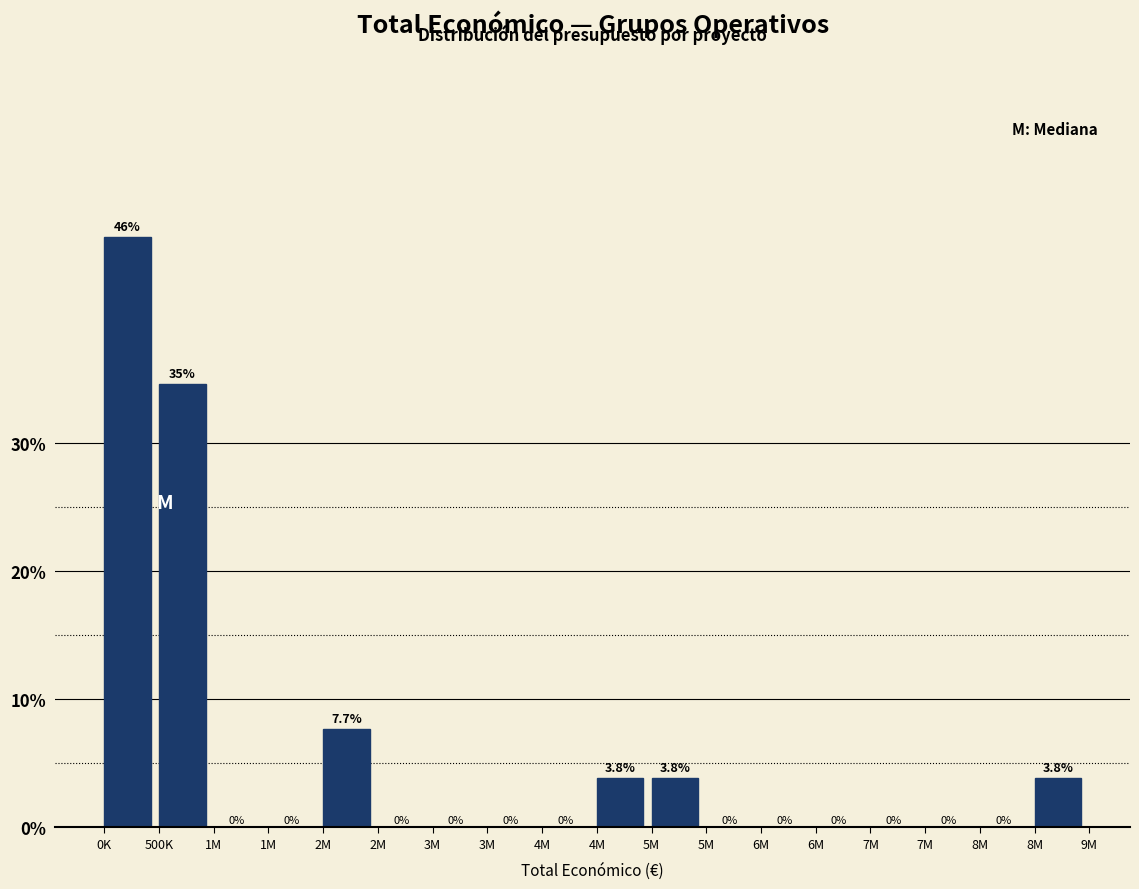

How many positive values are there?

6